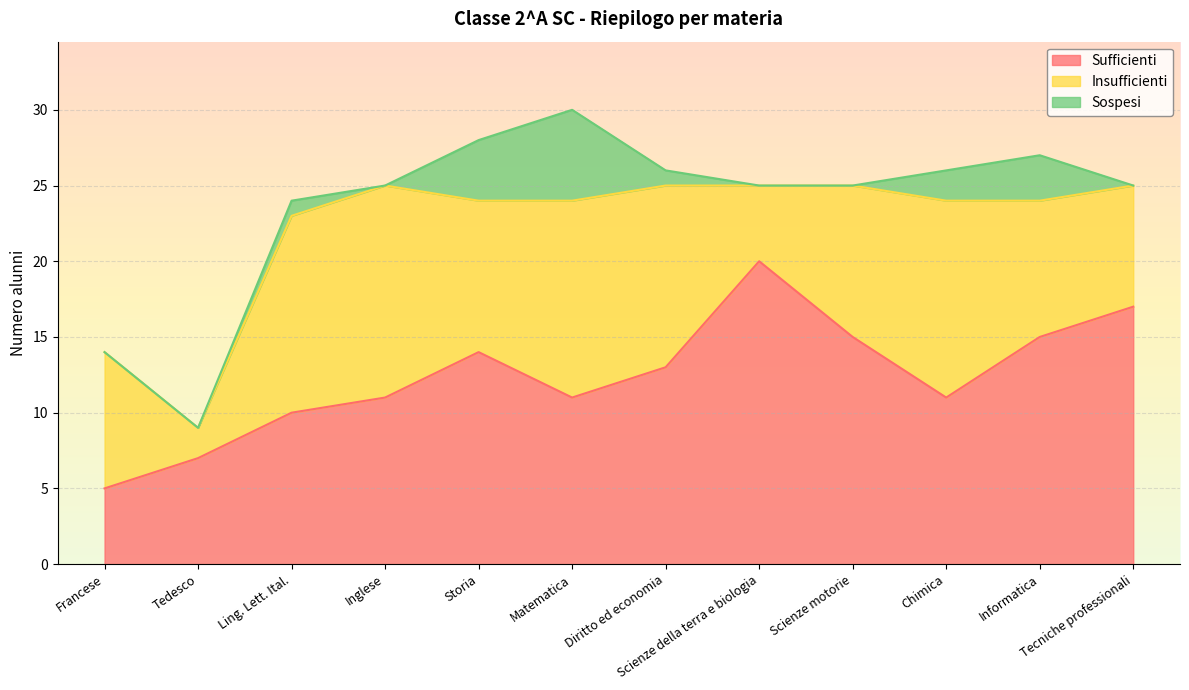

Between Chimica and Matematica, which is larger?

Chimica